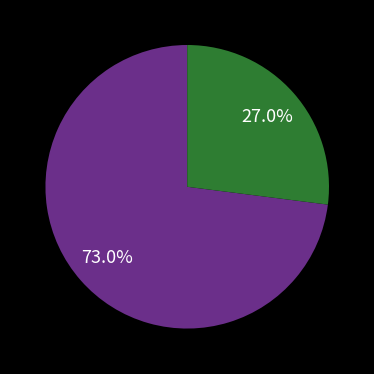

Does any single category account for the majority?

Yes